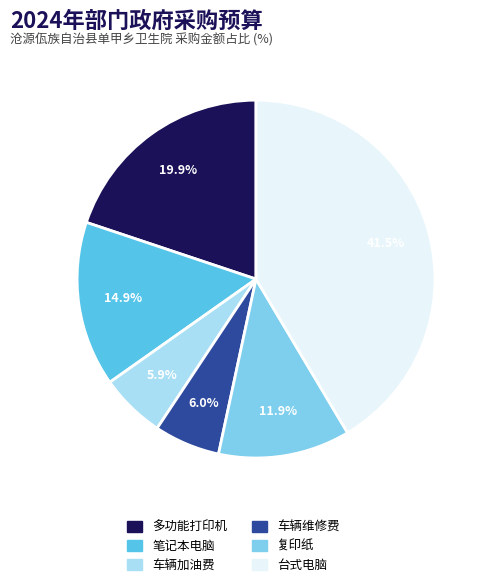

What percentage is NOT represented by 笔记本电脑?

85.1%